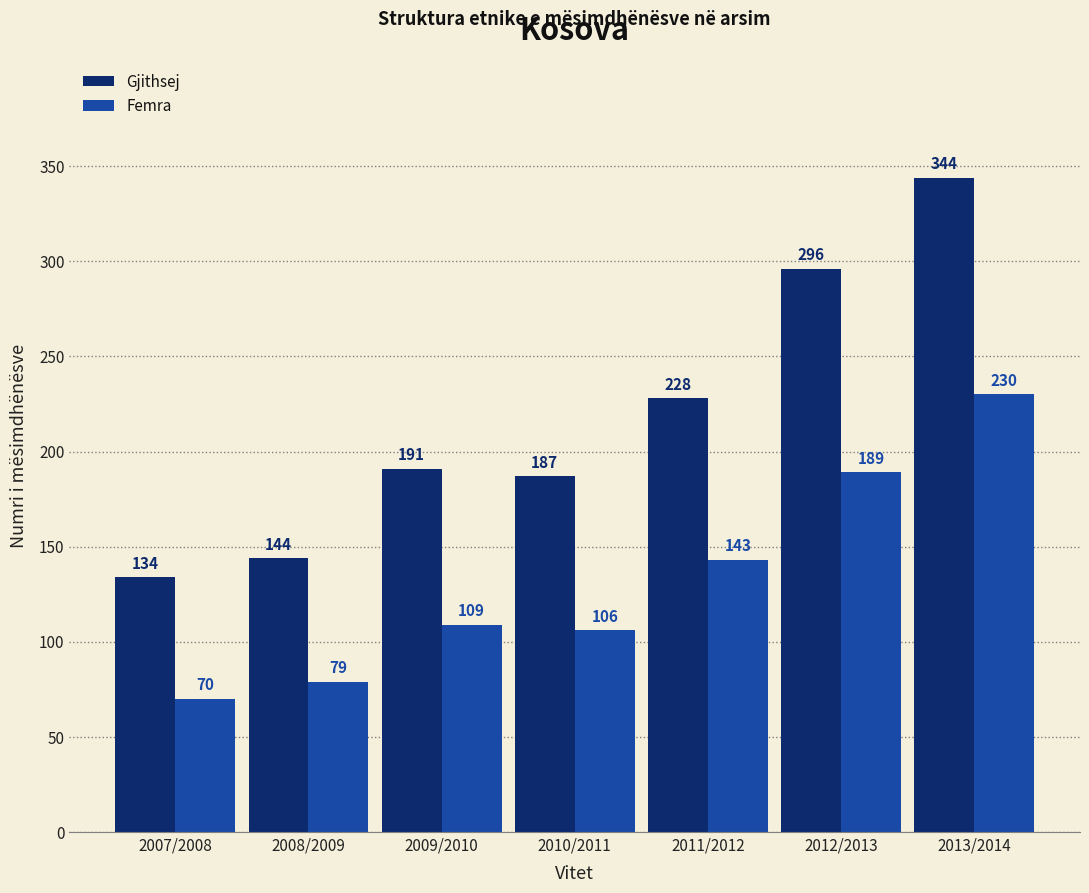

The Femra series shows 309 at 2012/2013. True or false?

False